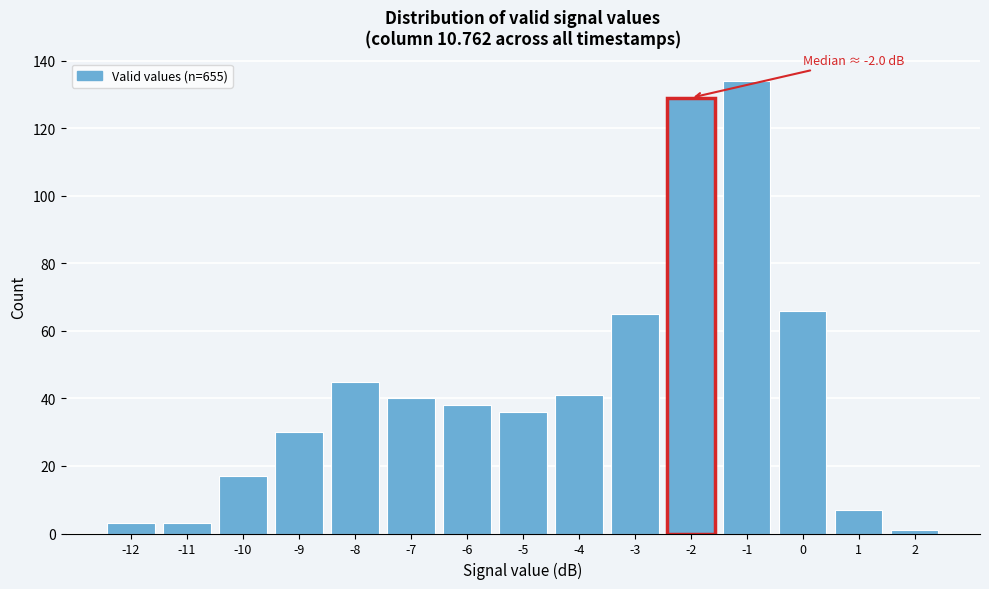

Reading right to left, what are all the values shown in this chart?

2=1	1=7	0=66	-1=134	-2=129	-3=65	-4=41	-5=36	-6=38	-7=40	-8=45	-9=30	-10=17	-11=3	-12=3